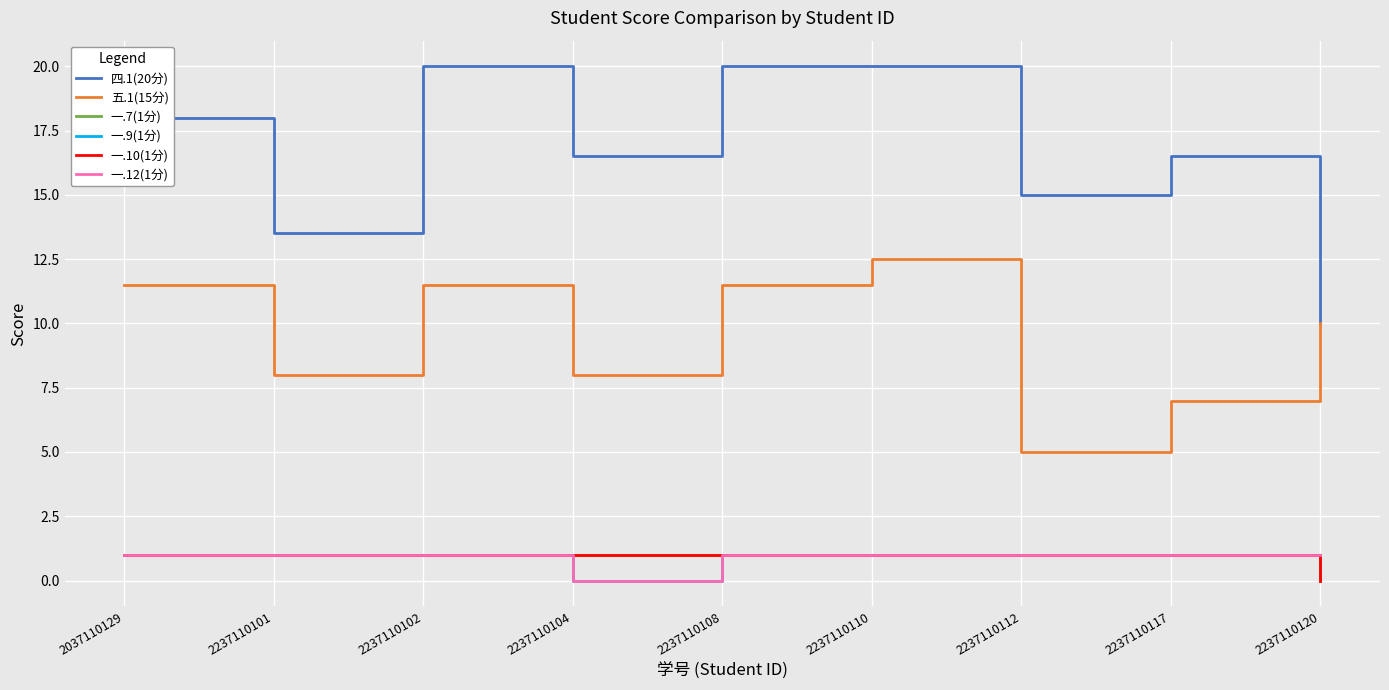

Rank the series at 2237110101 from lowest to highest value.

一.7(1分), 一.9(1分), 一.10(1分), 一.12(1分), 五.1(15分), 四.1(20分)